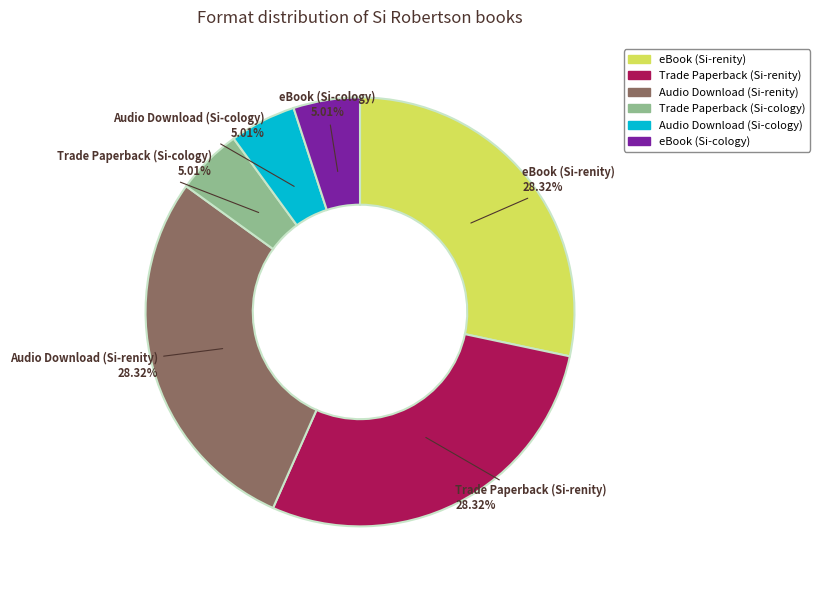

To the nearest percent, what is the average slice percentage?

17%